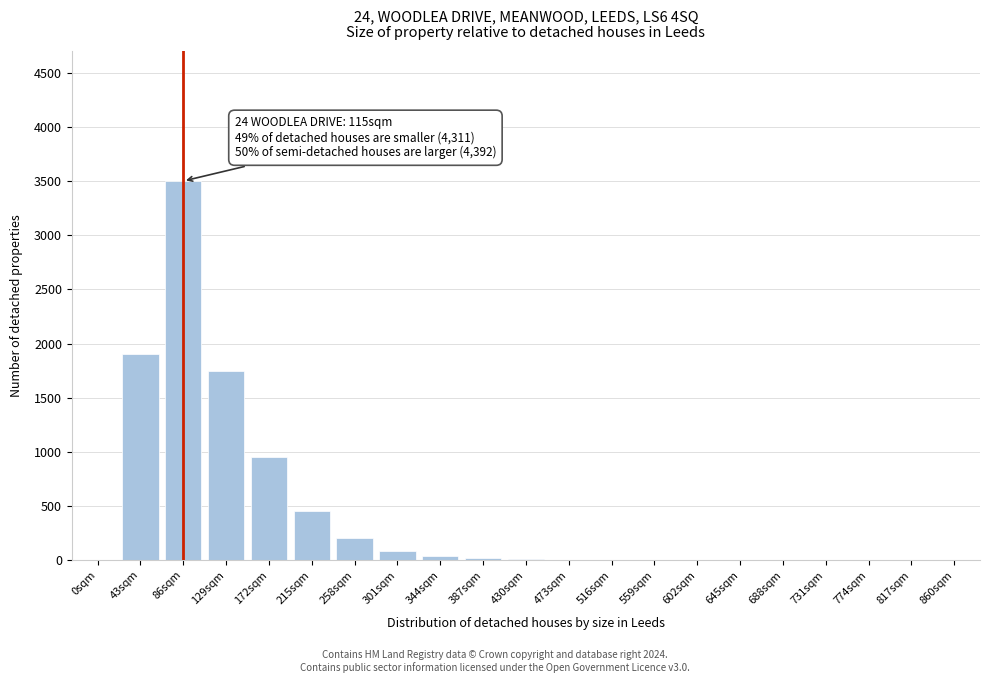

The chart shows a value of 20 at 387sqm. True or false?

True